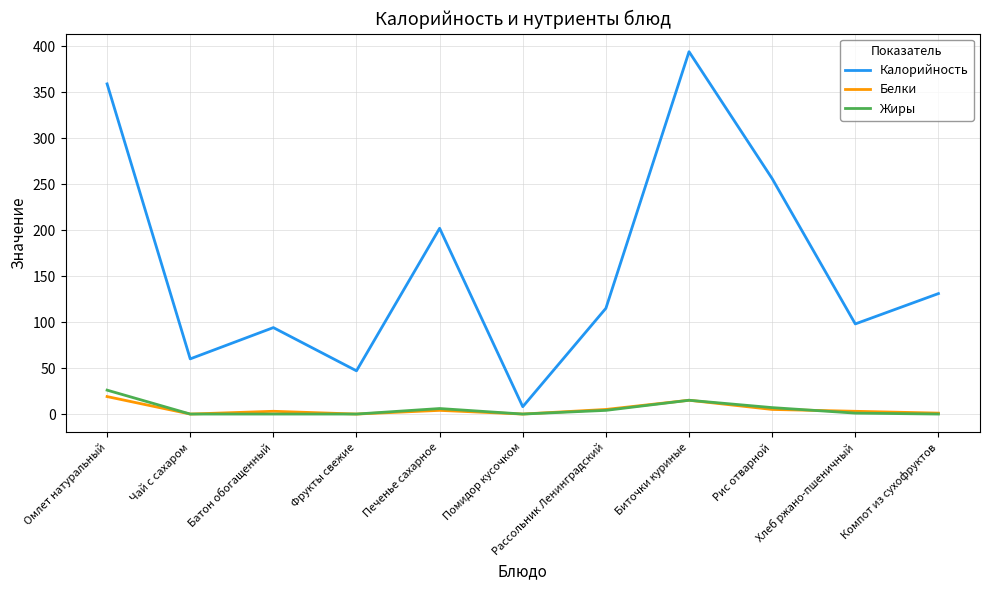

What is the maximum value for Калорийность?

394